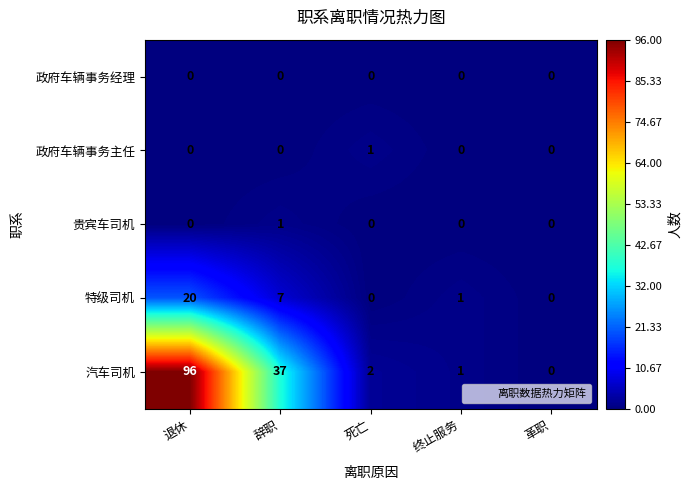

Which series has the widest spread of values?

汽车司机